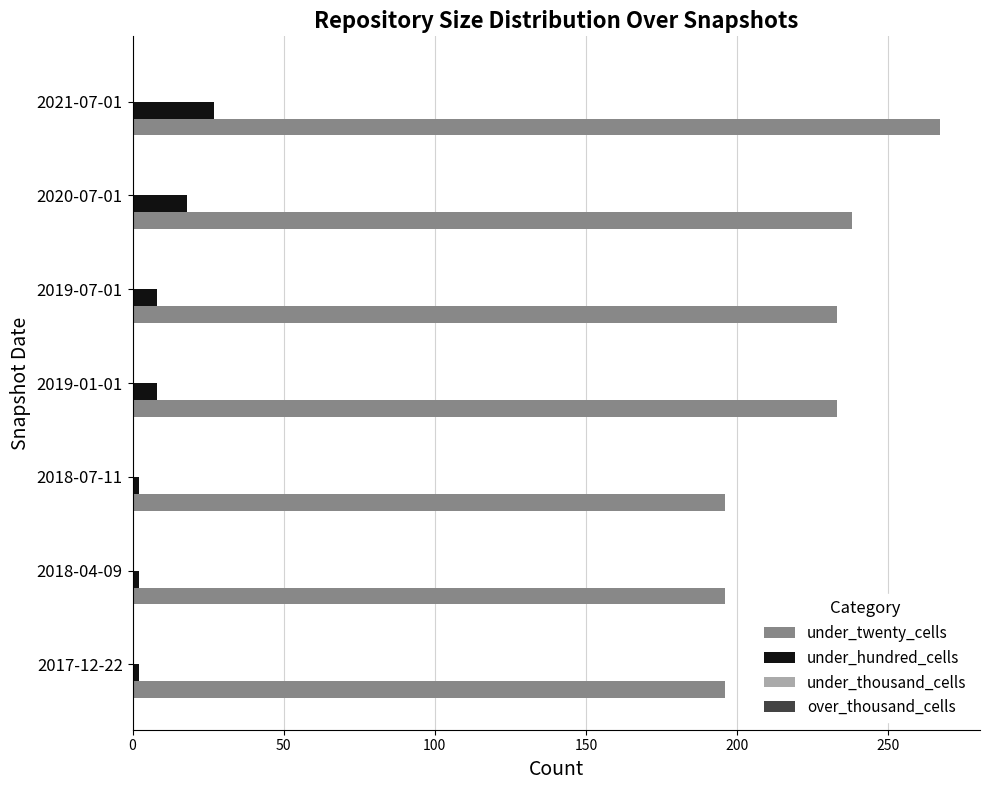

At which category is the sum across all series the highest?

2021-07-01